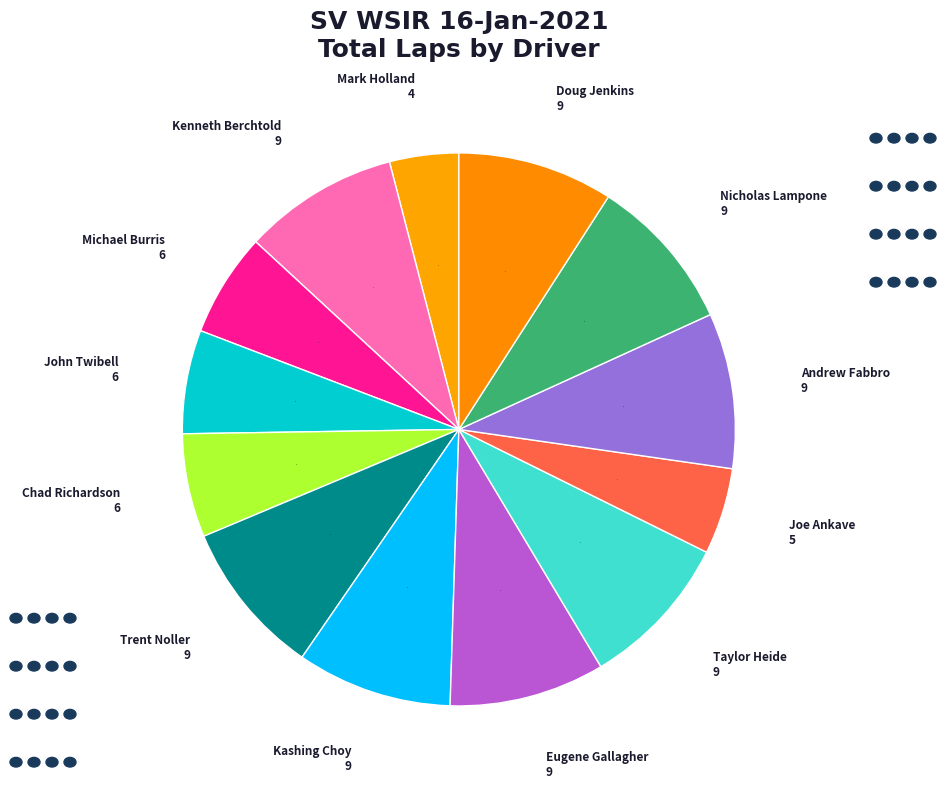

Approximately how many times larger is the value at Joe Ankave compared to Kenneth Berchtold?

0.6